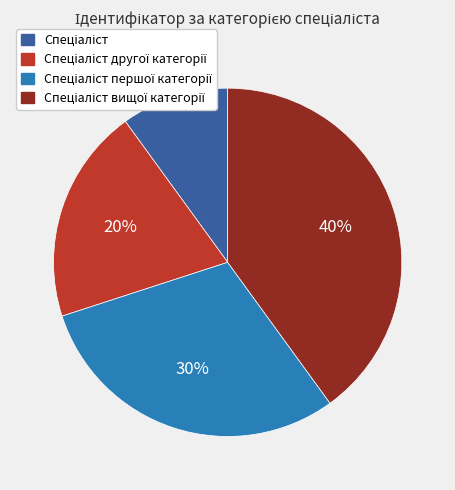

Is there a majority slice in this chart?

No